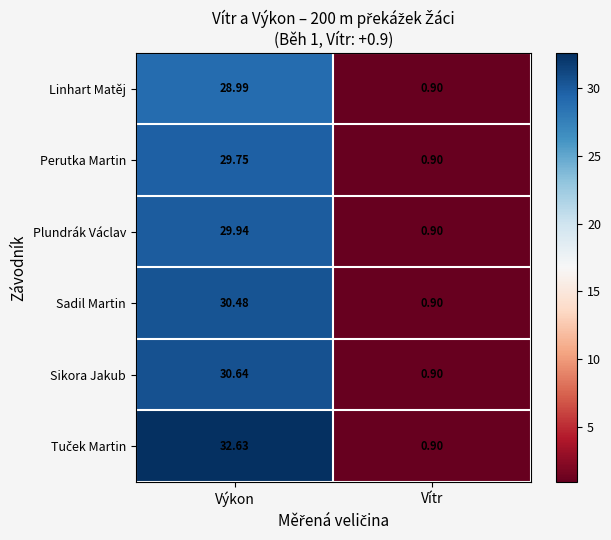

Where is Sadil Martin nearest to the value 15?

Vítr